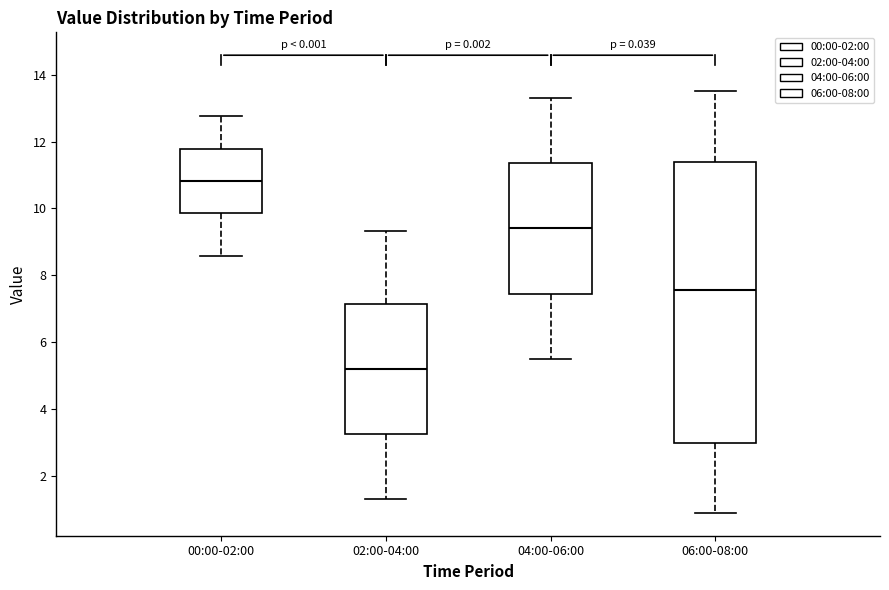

Where does the median line of the box for 06:00-08:00 sit on the y-axis? The values are not printed on the chart, so give them approximately, as read against the axis.

7.6